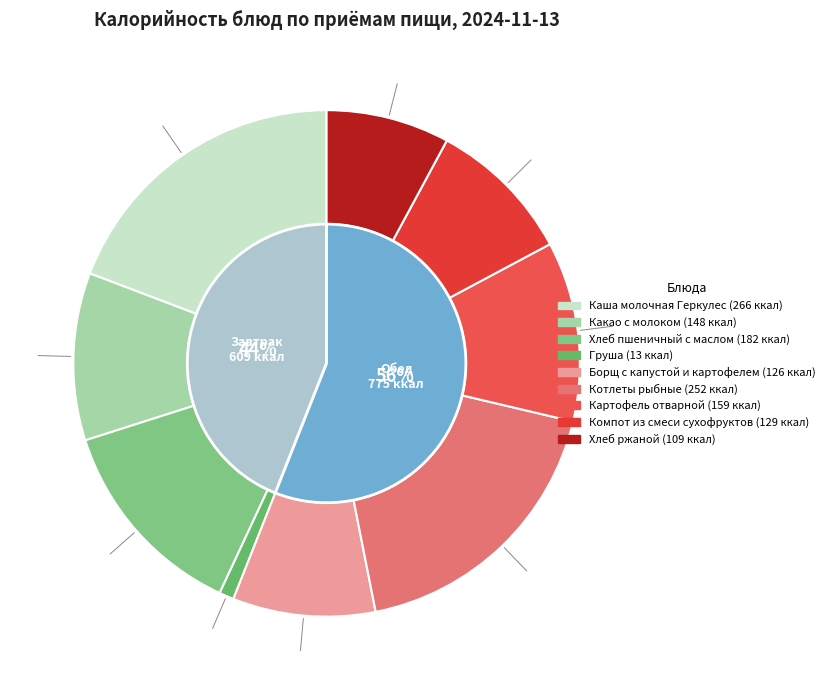

What percentage do Груша and Котлеты рыбные together represent?

19.1%